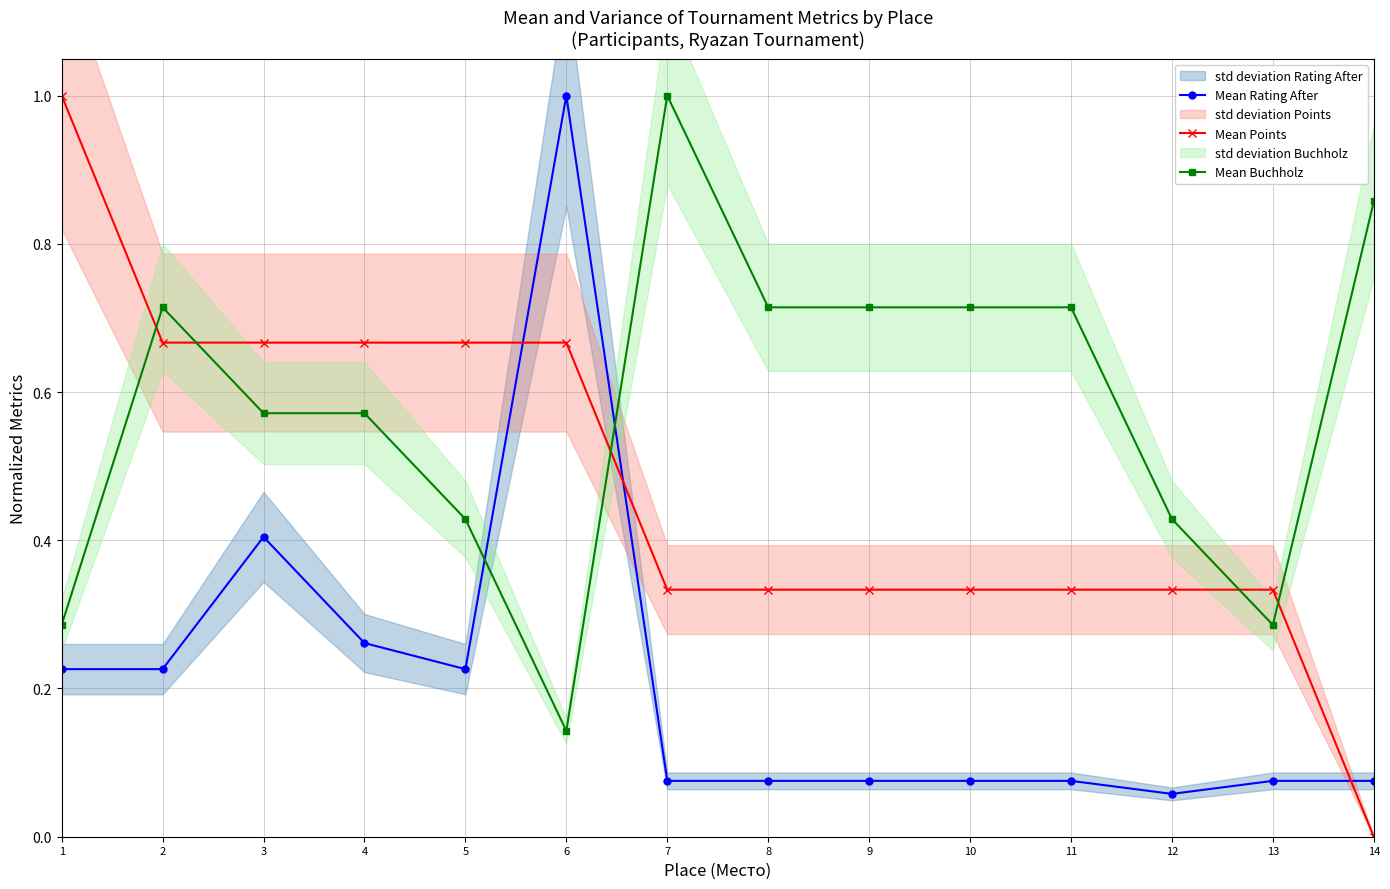

Does the chart display data point markers on the line(s)?

Yes